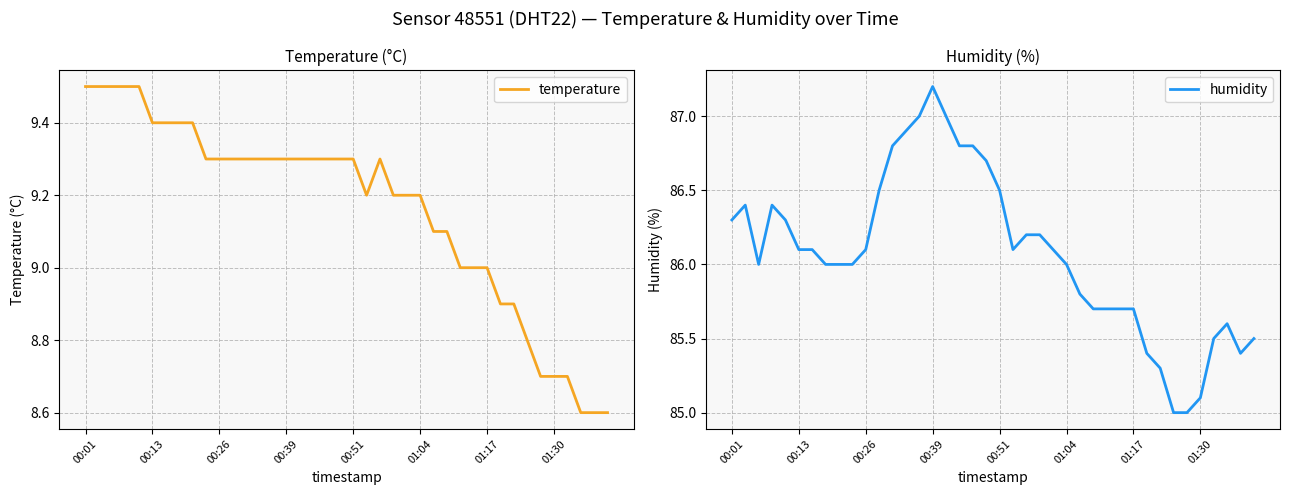

What is the total value across all series at 21?

95.3